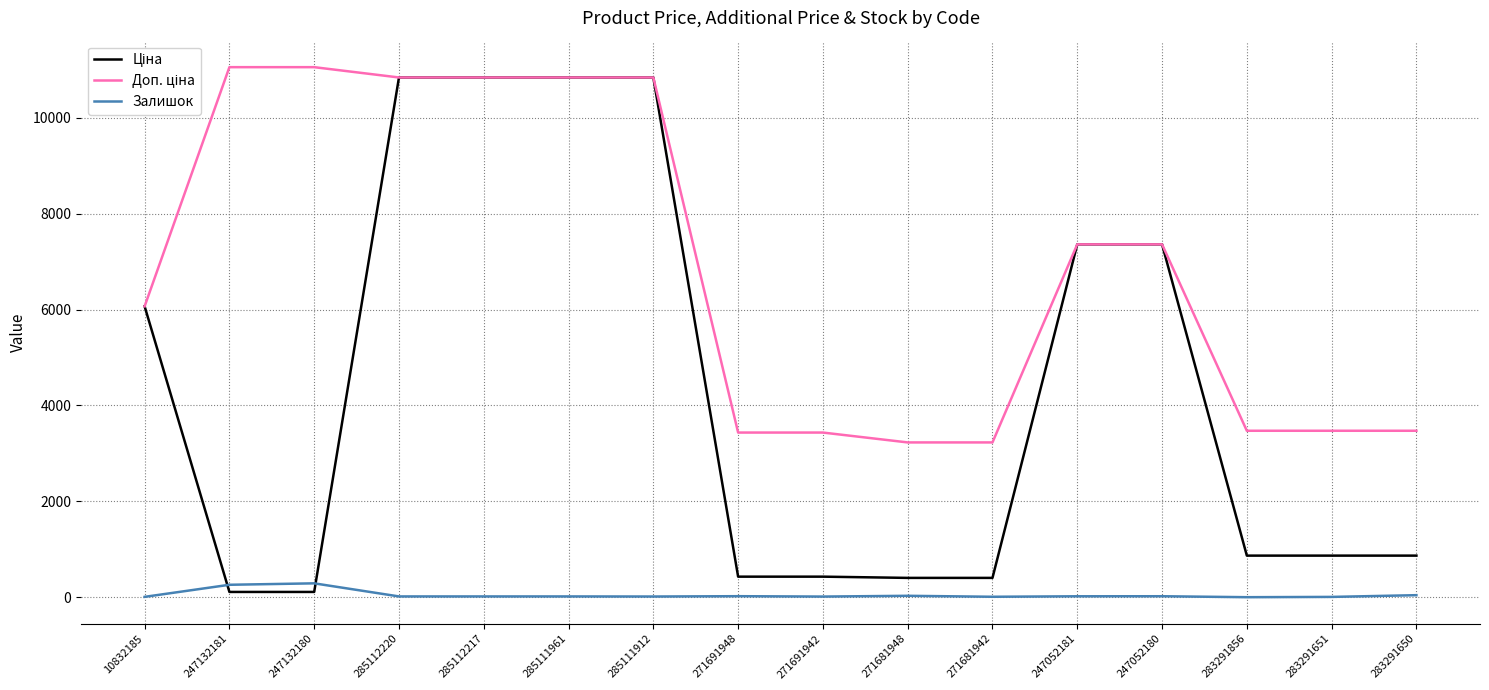

What is the maximum value shown in the chart?

11055.0